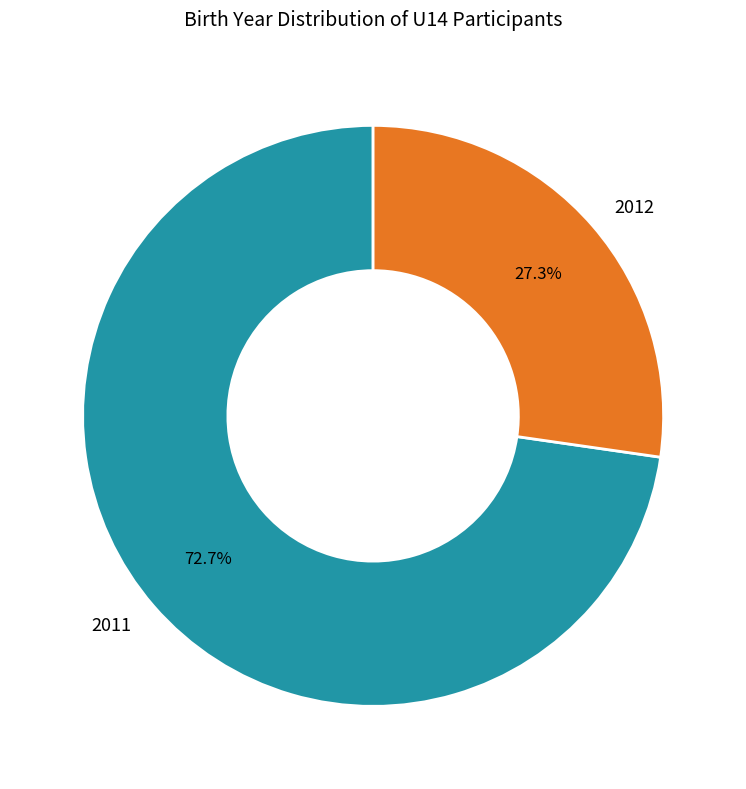

Count the number of slices in the pie.

2